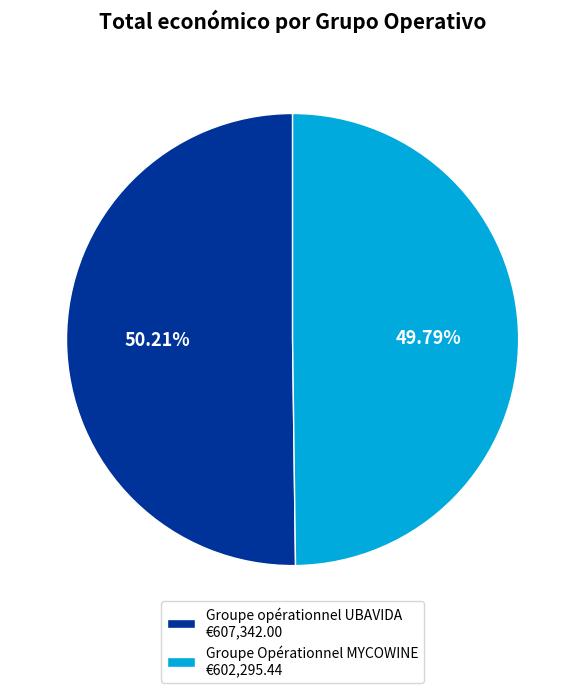

Does any single category account for the majority?

Yes